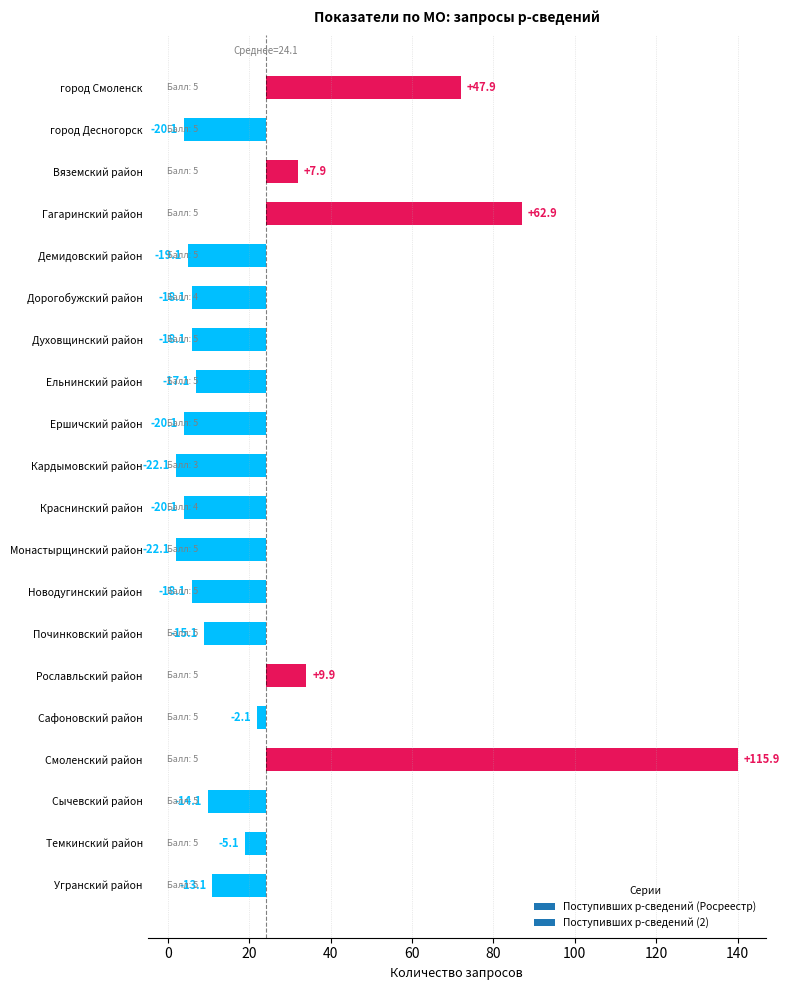

Between Новодугинский район and Монастырщинский район, which is larger?

Новодугинский район